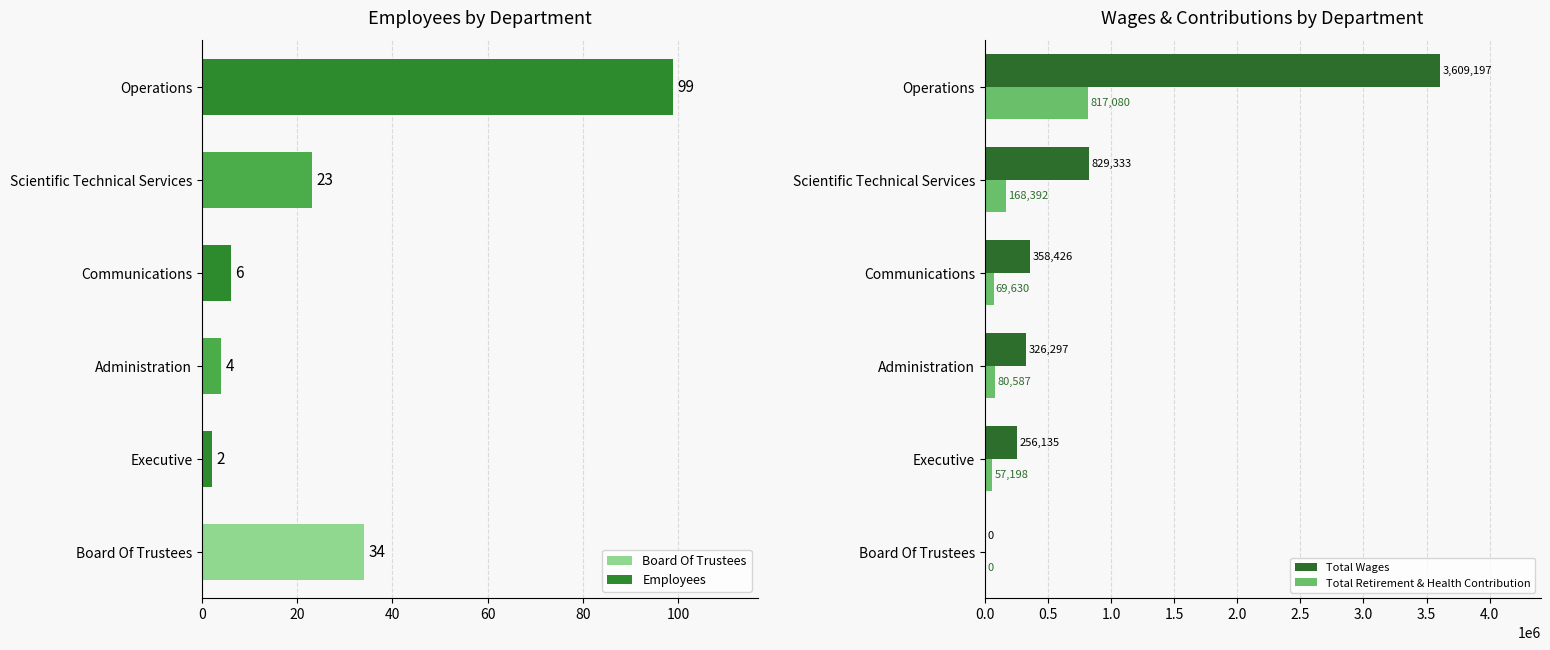

Rank the series by their average value, from lowest to highest.

Total Retirement & Health Contribution, Total Wages